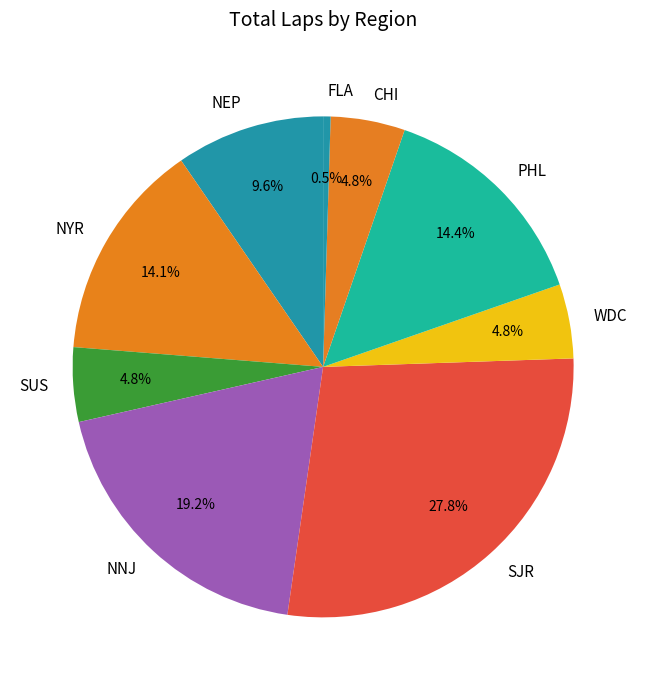

How much of the chart is everything except SJR?

72.2%